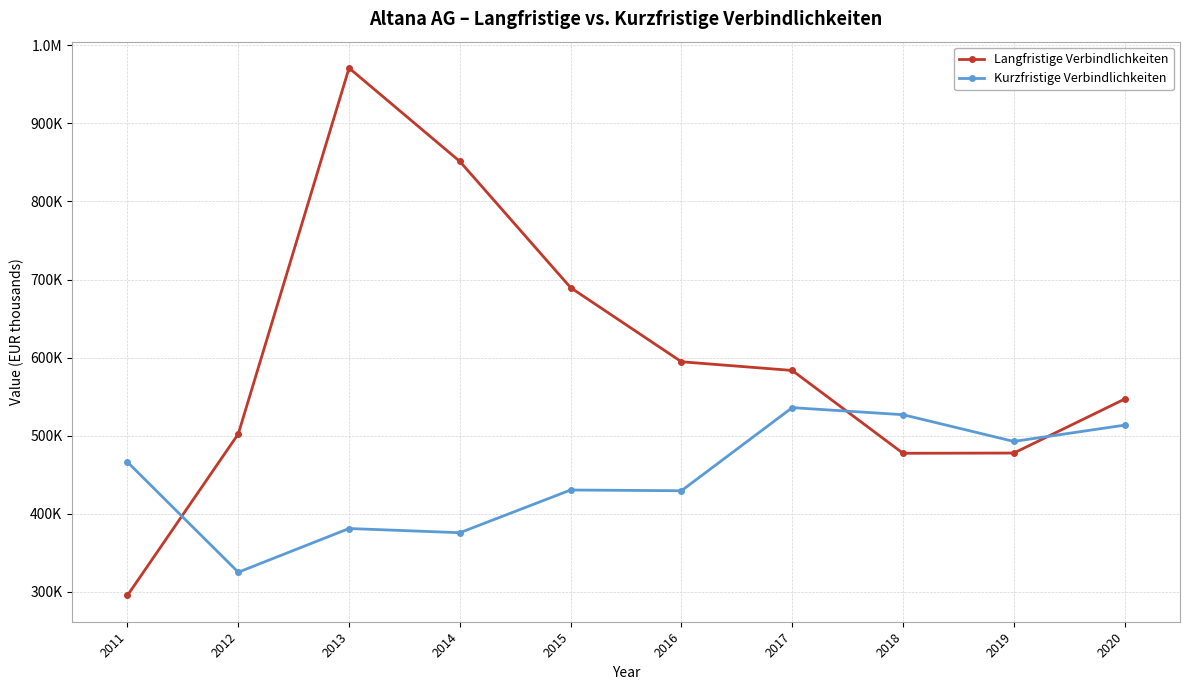

Which series has the largest total across all categories?

Langfristige Verbindlichkeiten